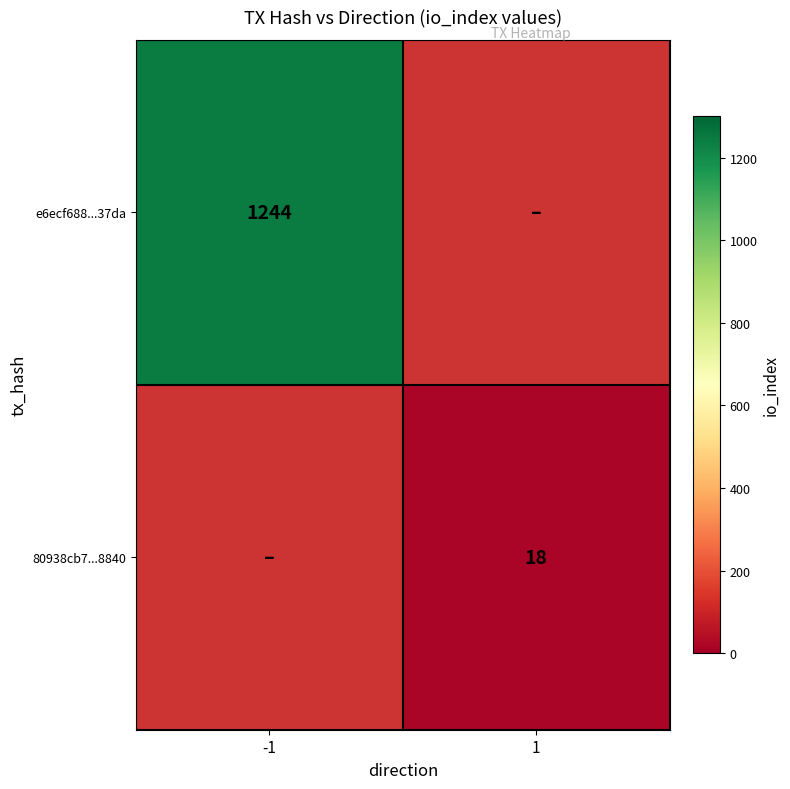

True or false: 80938cb7...8840 has a value of 18 at 1.

True